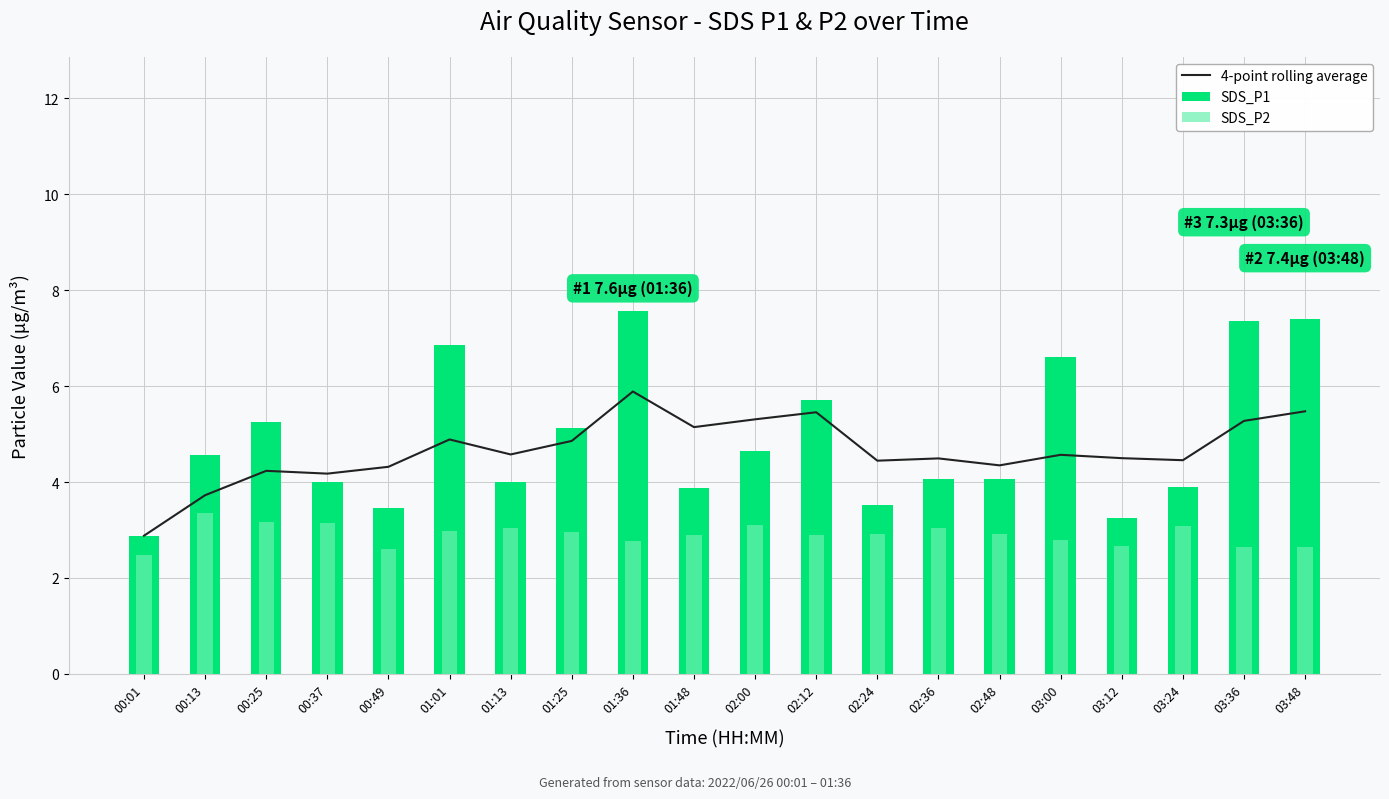

The 4-point rolling average series shows 7.0 at 02:24. True or false?

False